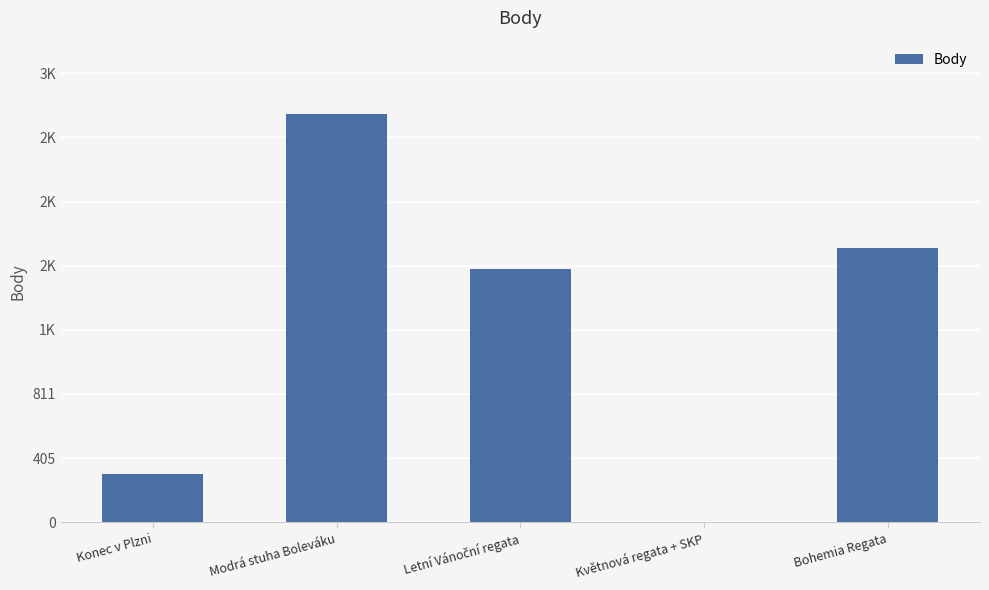

Are the bars horizontal?

No